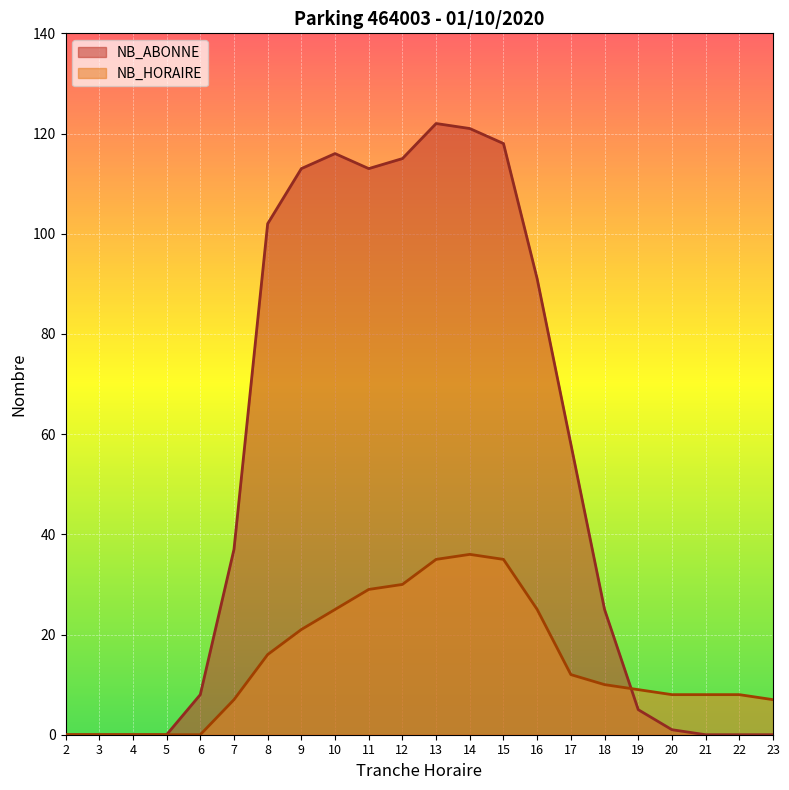

Rank the series by their average value, from lowest to highest.

NB_HORAIRE, NB_ABONNE